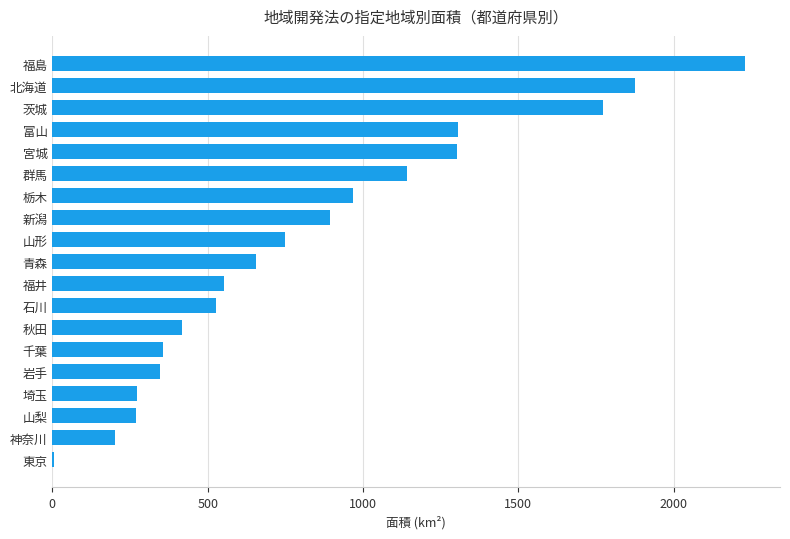

Which label corresponds to the largest value in the chart?

福島